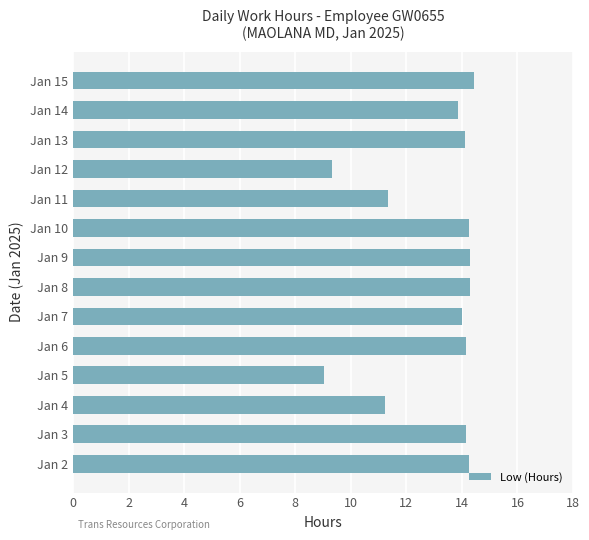

The value at Jan 8 is 14.3. True or false?

True